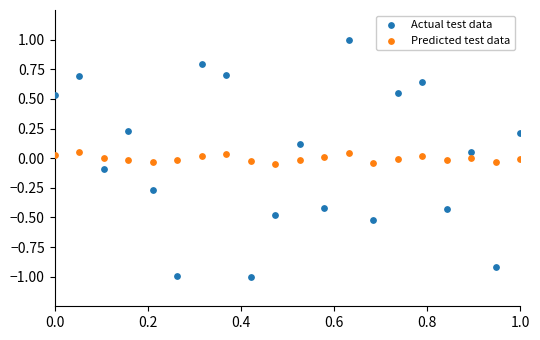

What is the X range (max minus min) for the scatter plot?

1.0